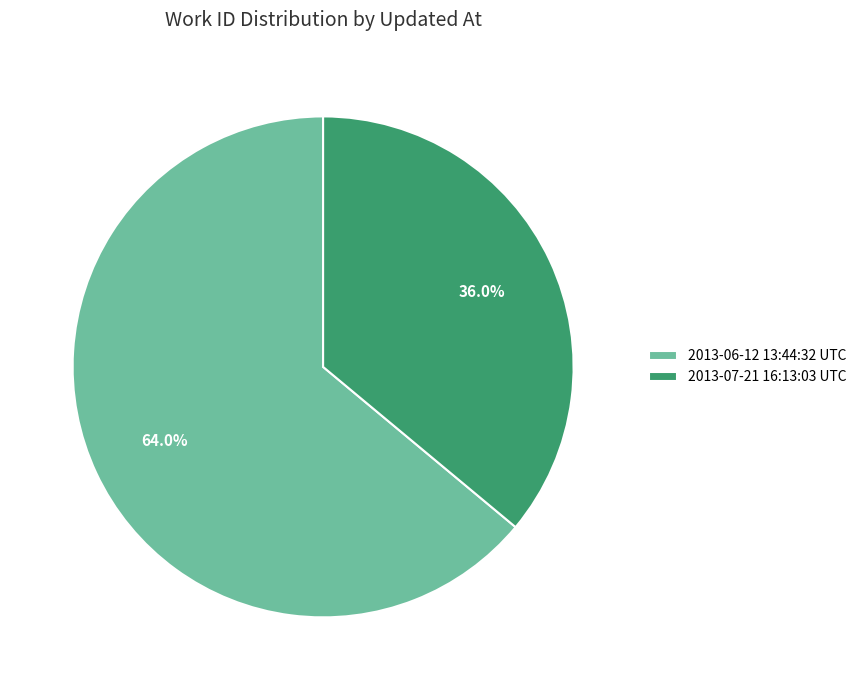

True or false: 2013-07-21 16:13:03 UTC accounts for 36% of the total.

True